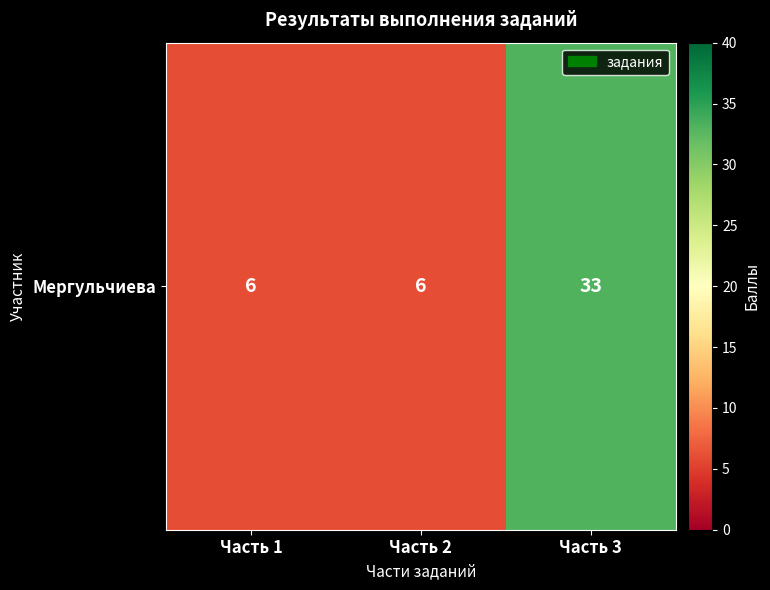

Which label corresponds to the smallest value in the chart?

Часть 1